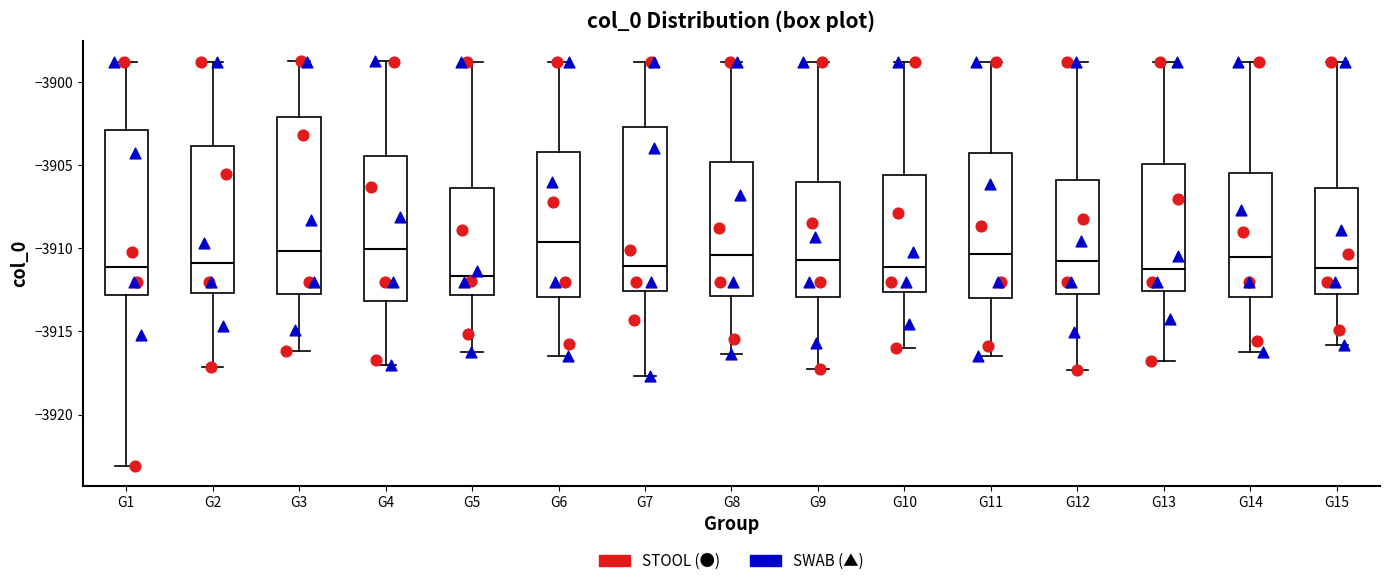

Where is the lower edge of the box for G13 on the y-axis? The values are not printed on the chart, so give them approximately, as read against the axis.

-3912.5